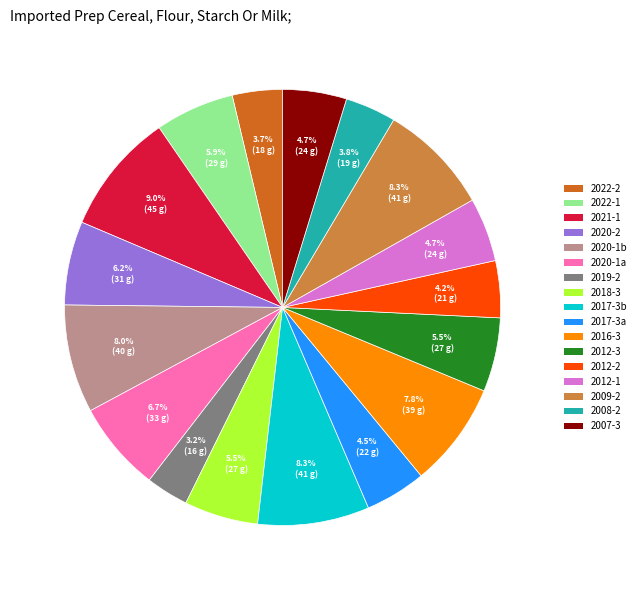

Combined, what portion of the pie is 2018-3 and 2016-3?

13.3%